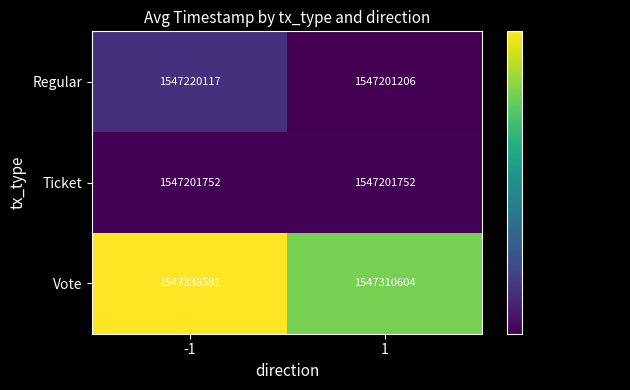

Read the Ticket value at -1.

1547201752